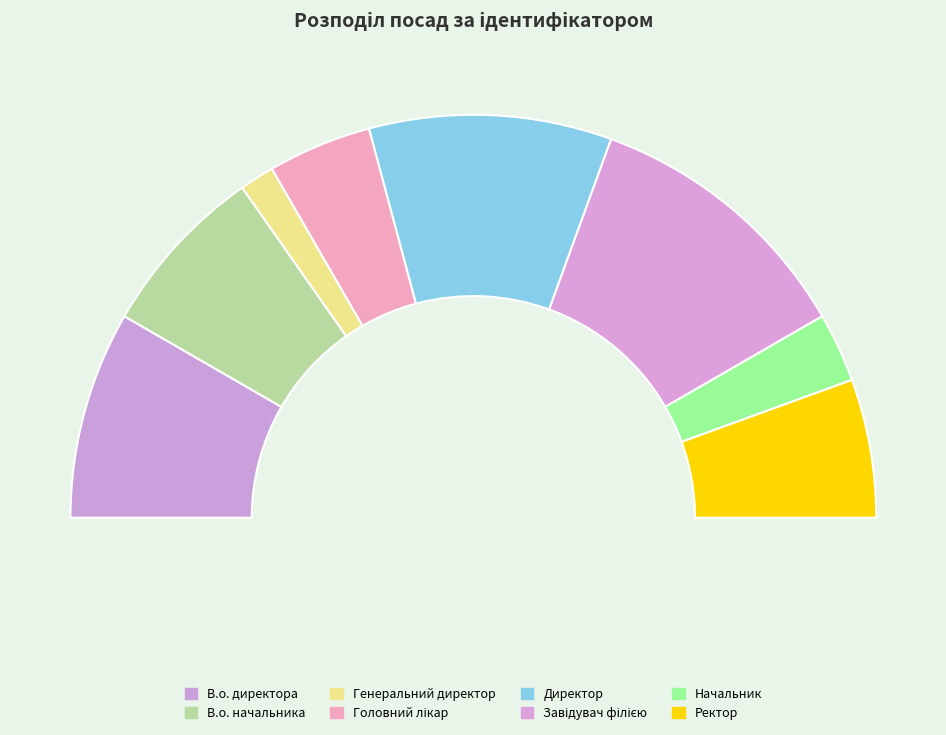

Is there a majority slice in this chart?

No